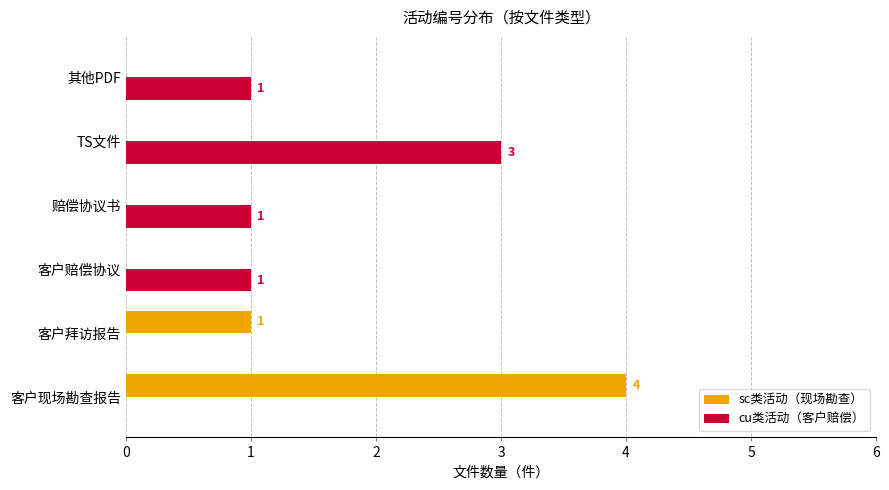

What is the total value across all series at TS文件?

3